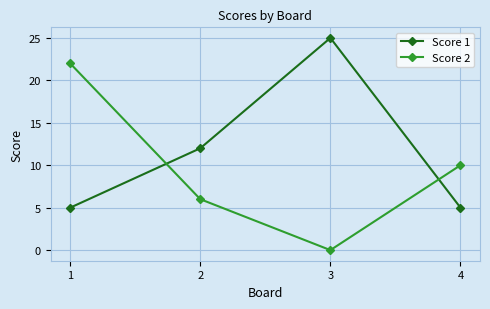

Which series has the largest total across all categories?

Score 1